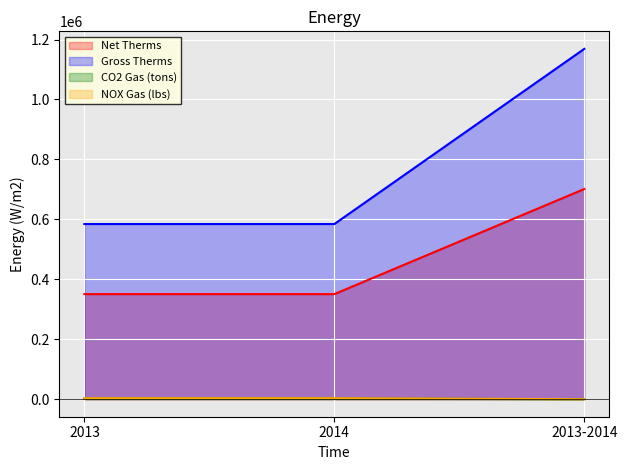

What are all the series names shown in the legend?

Net Therms, Gross Therms, CO2 Gas (tons), NOX Gas (lbs)